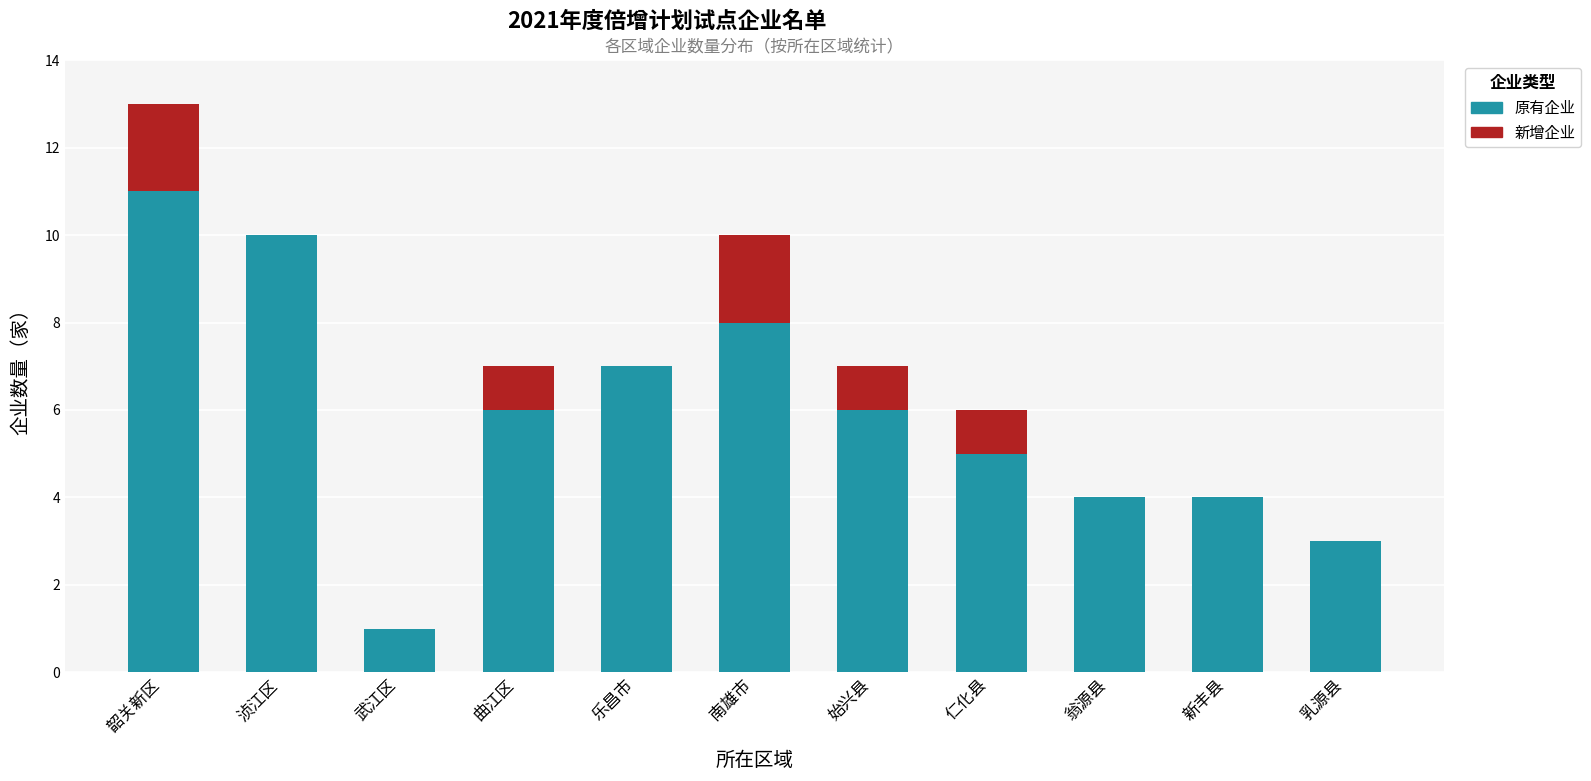

Which category has the highest value in the 原有企业 series?

韶关新区